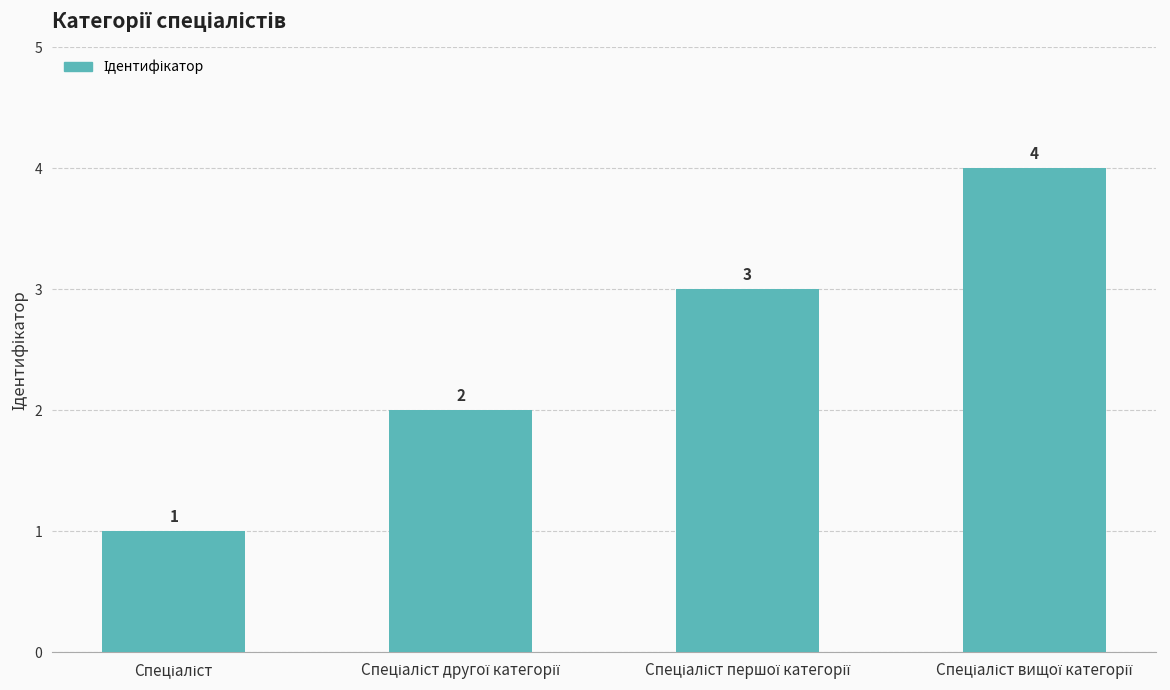

What is the value of the 2nd bar from the left?

2